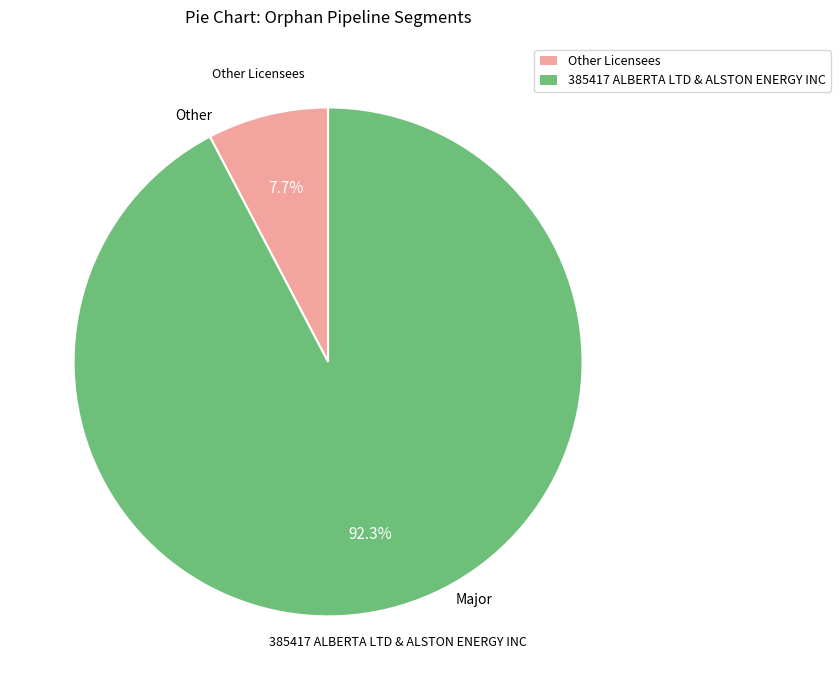

What is the smallest slice in the pie chart?

Other Licensees